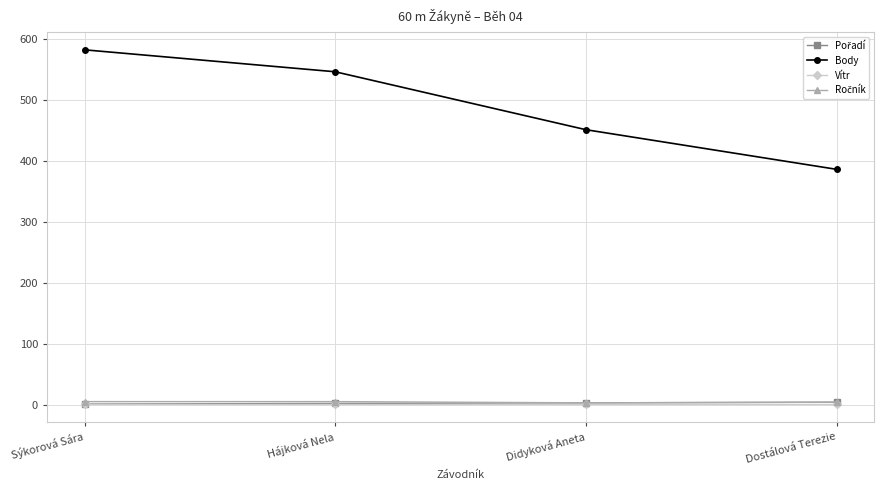

Which series has the largest total across all categories?

Body